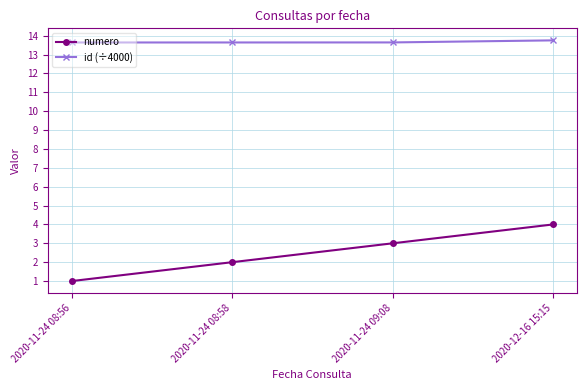

What position from the left is 2020-11-24 08:58?

2